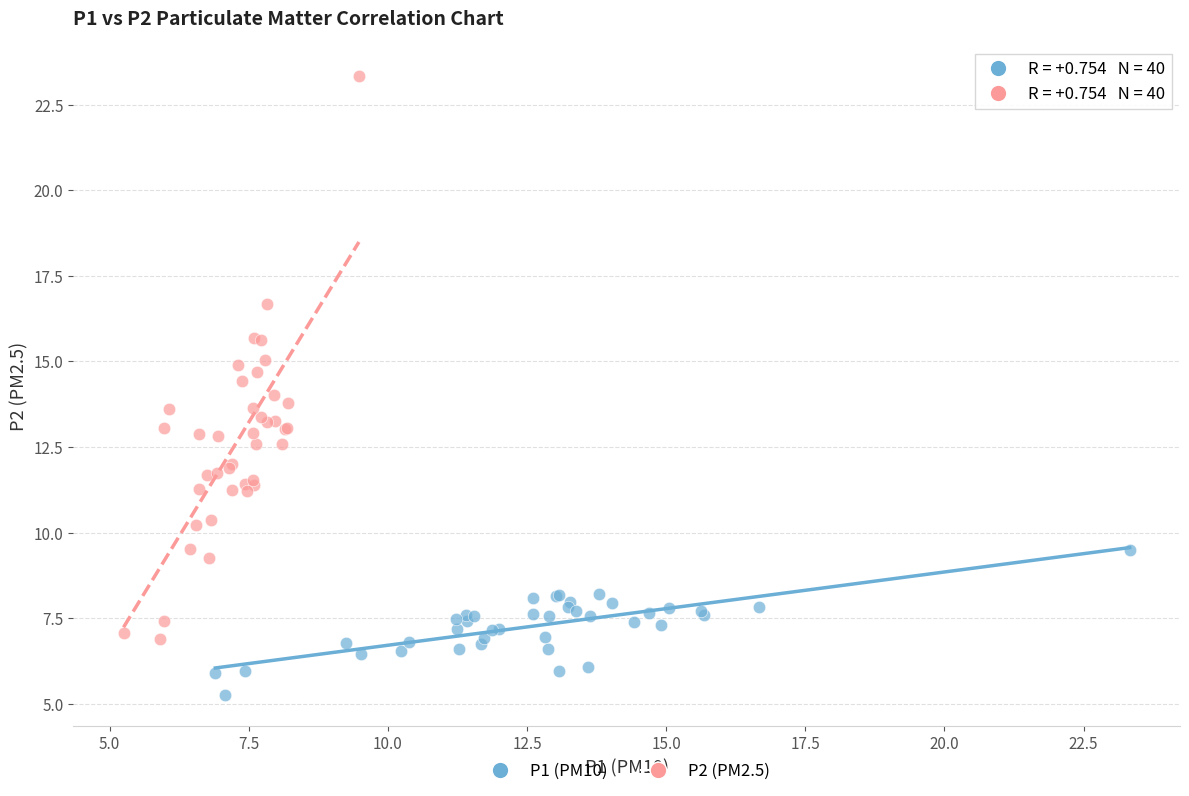

Which series reaches the maximum Y coordinate?

P2 (PM2.5)